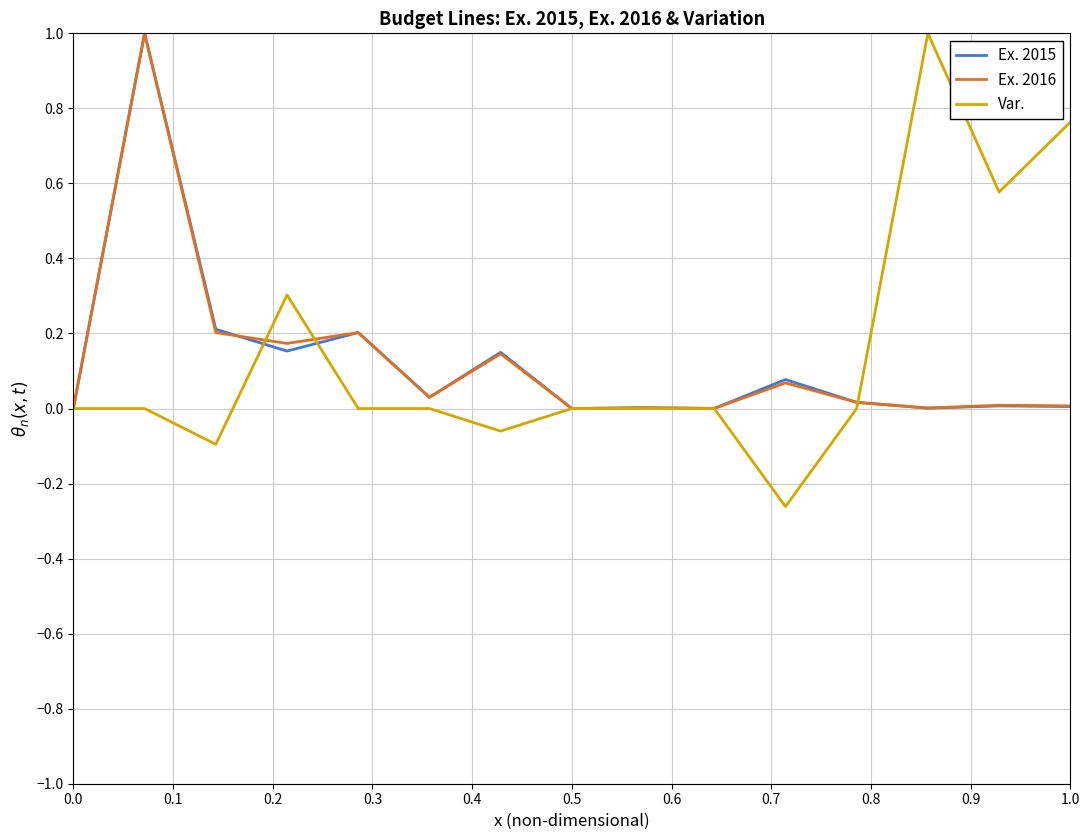

What is the maximum value shown in the chart?

1.0